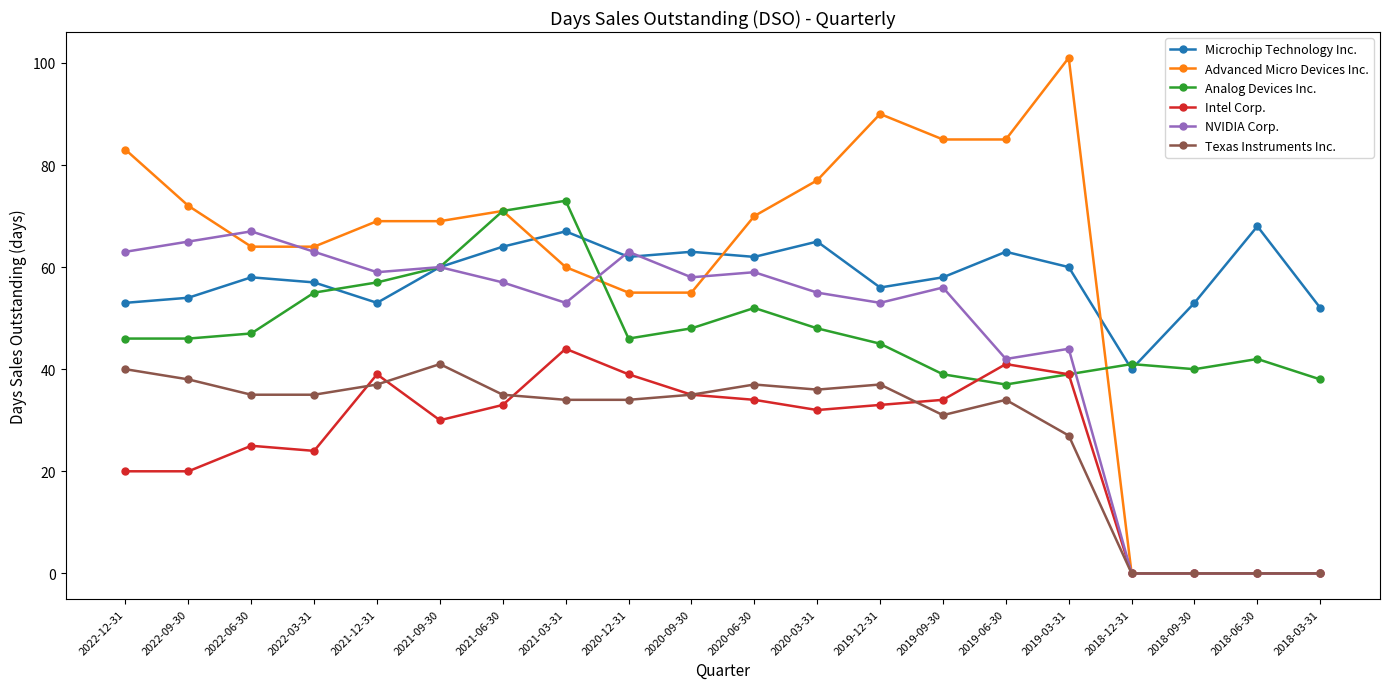

At how many categories does at least one series exceed 20?

20